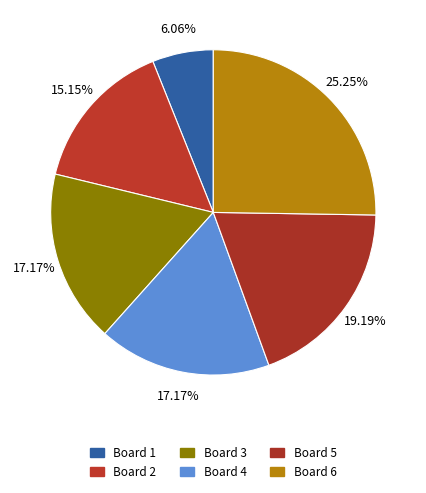

How many segments does this pie chart have?

6